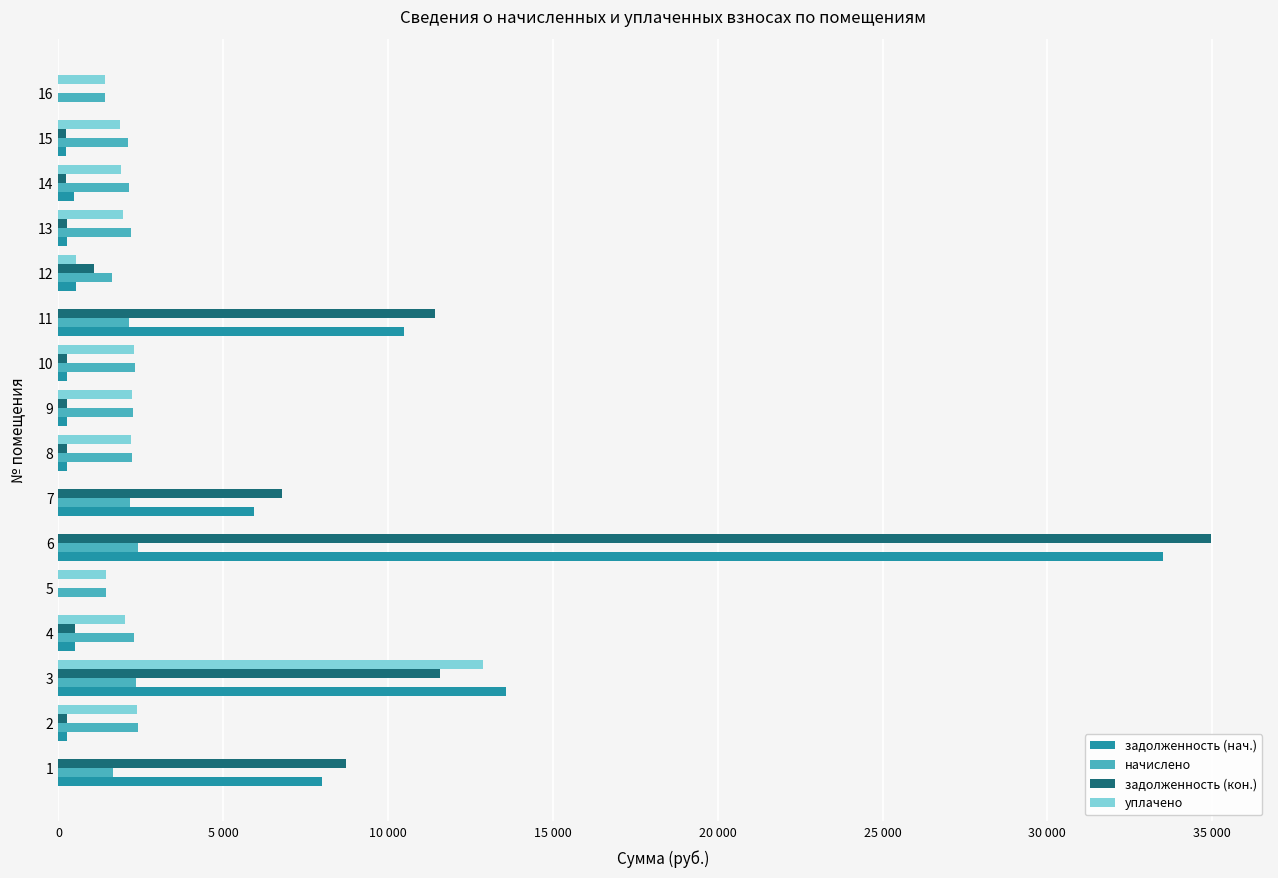

What are all the series names shown in the legend?

задолженность (нач.), начислено, задолженность (кон.), уплачено